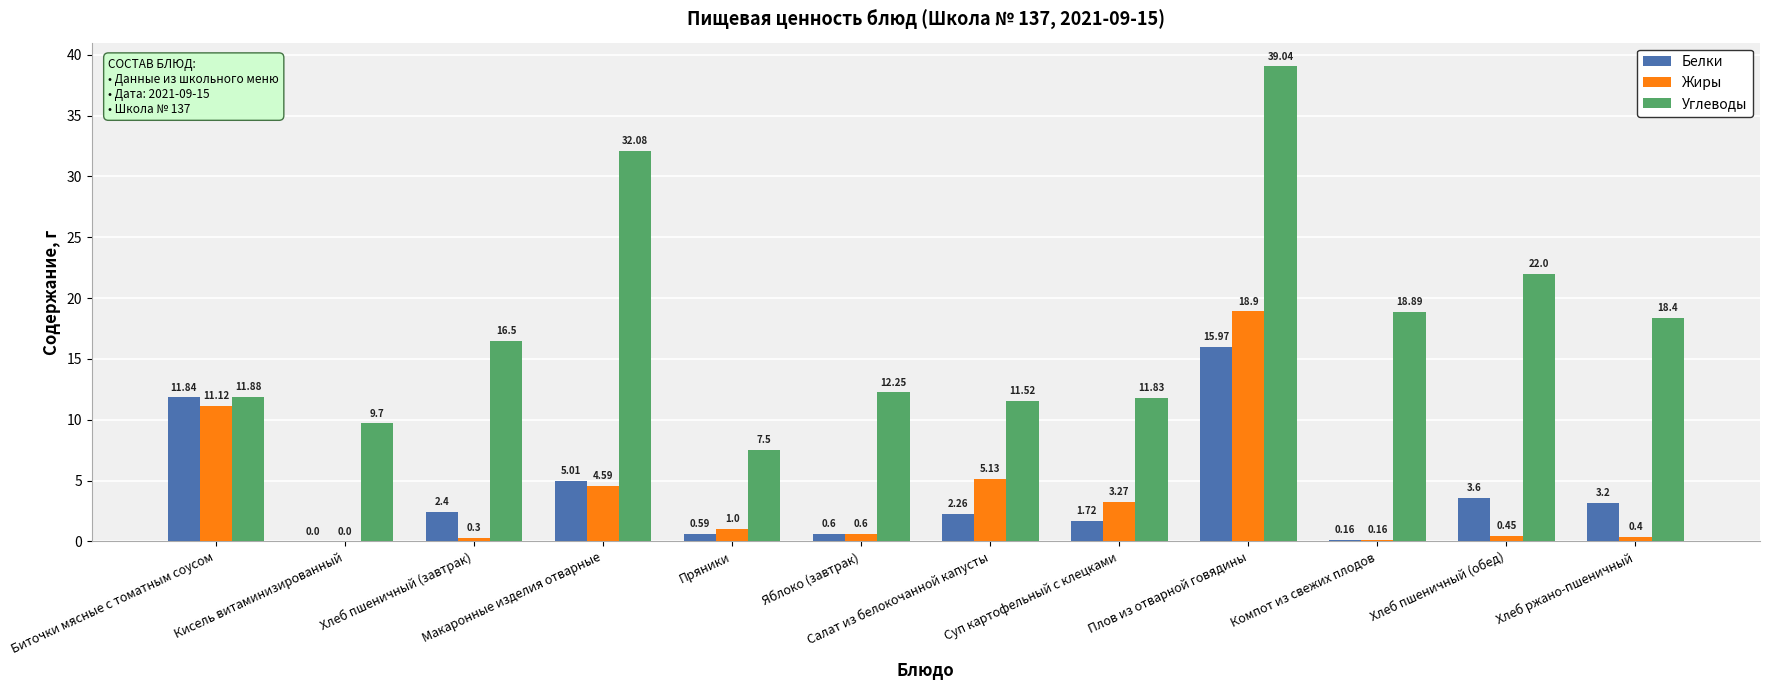

How many values in Белки are above zero?

11